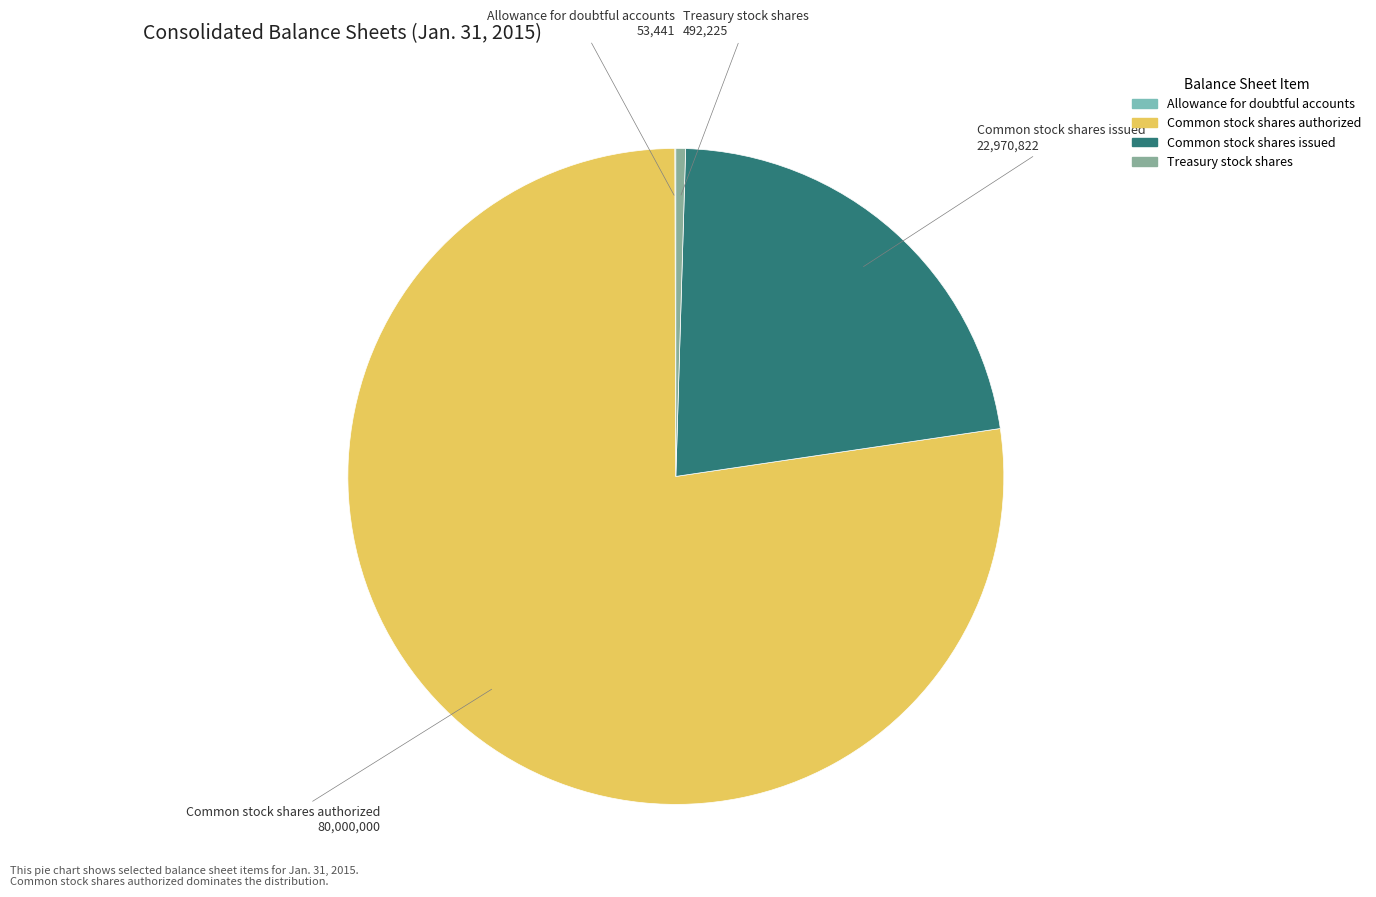

Which category has the biggest portion of the pie?

Common stock shares authorized